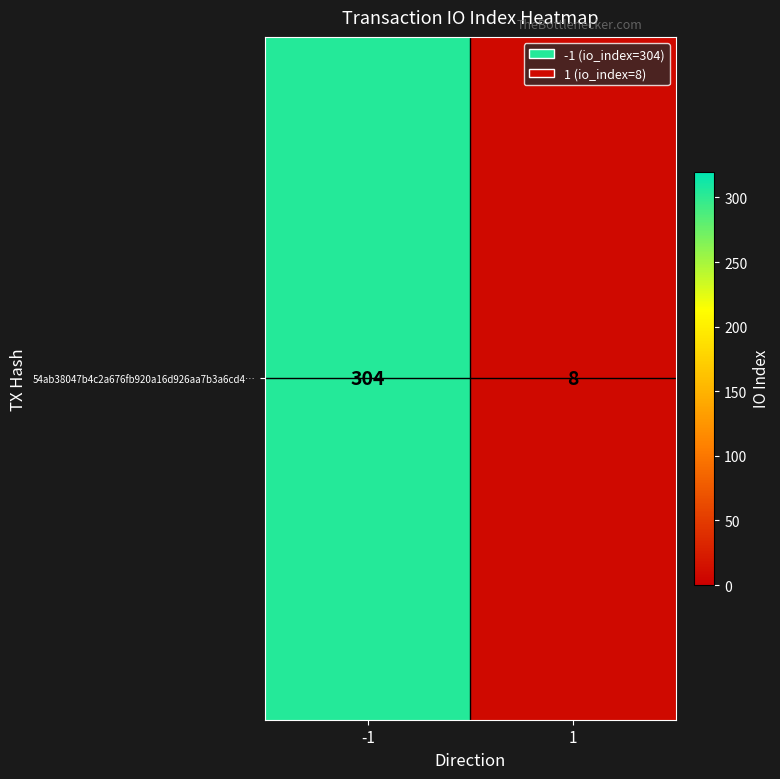

The chart shows a value of 304 at -1. True or false?

True